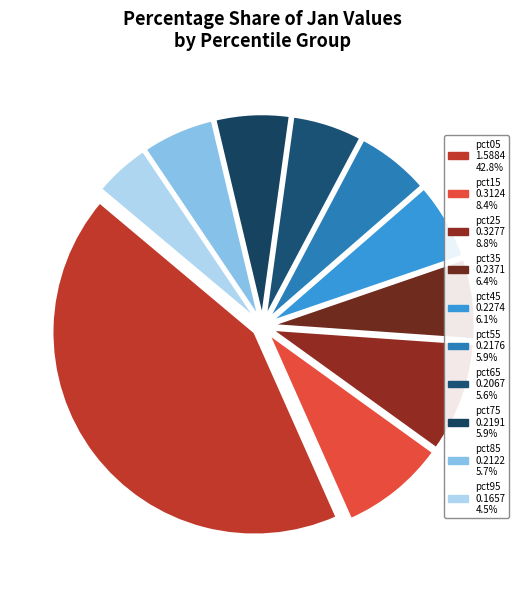

Combined, do pct95 and pct15 account for over 50%?

No